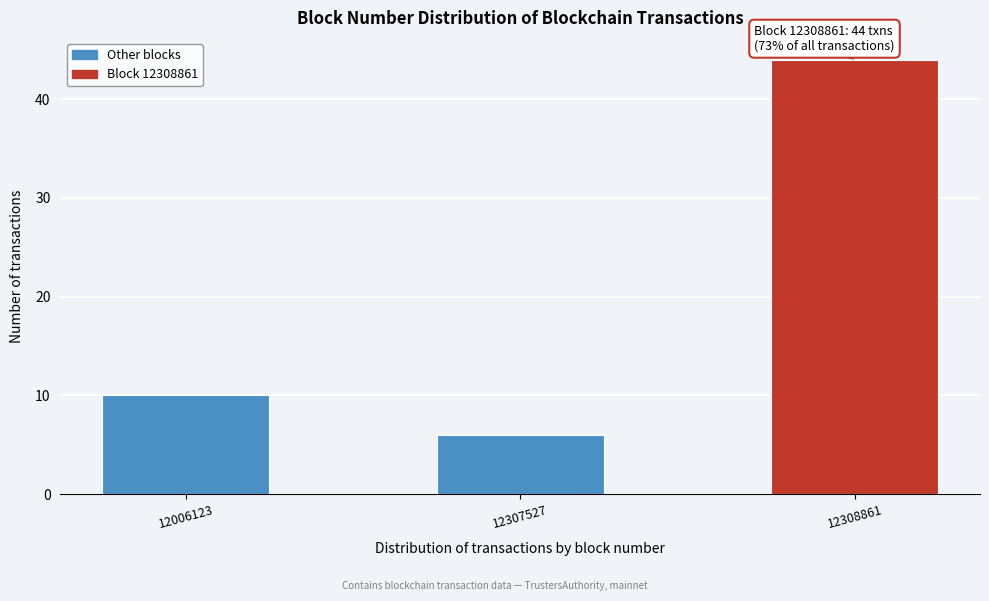

Reading left to right, what are all the values shown in this chart?

10	6	44